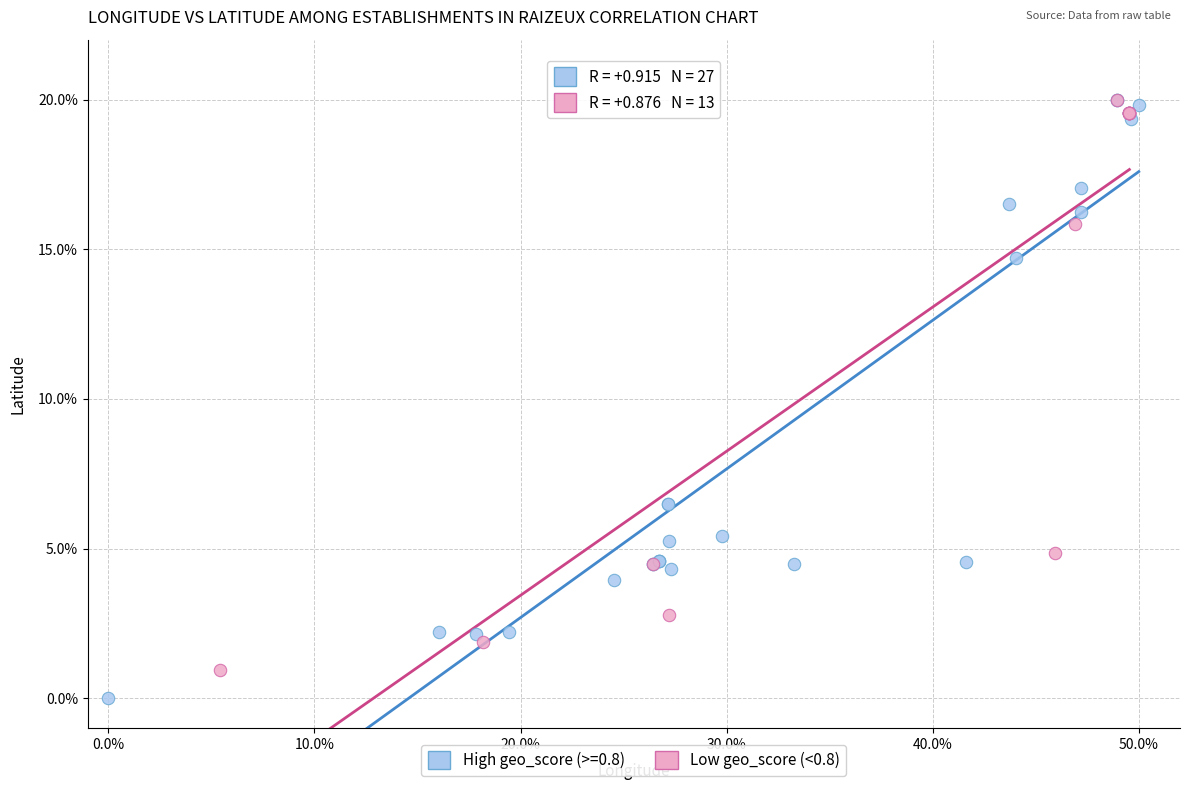

Which series contains the lowest Y value?

High geo_score (>=0.8)